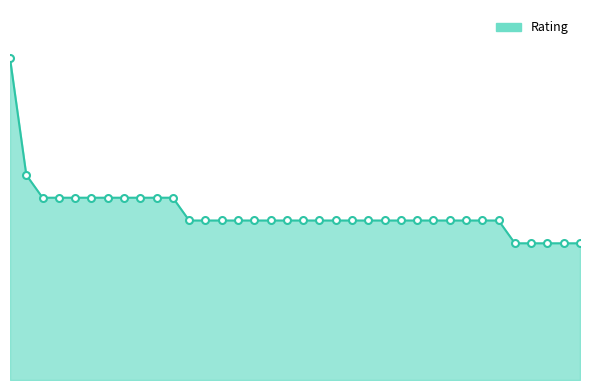

At which label is the value closest to 1006?

Mironenko Galina